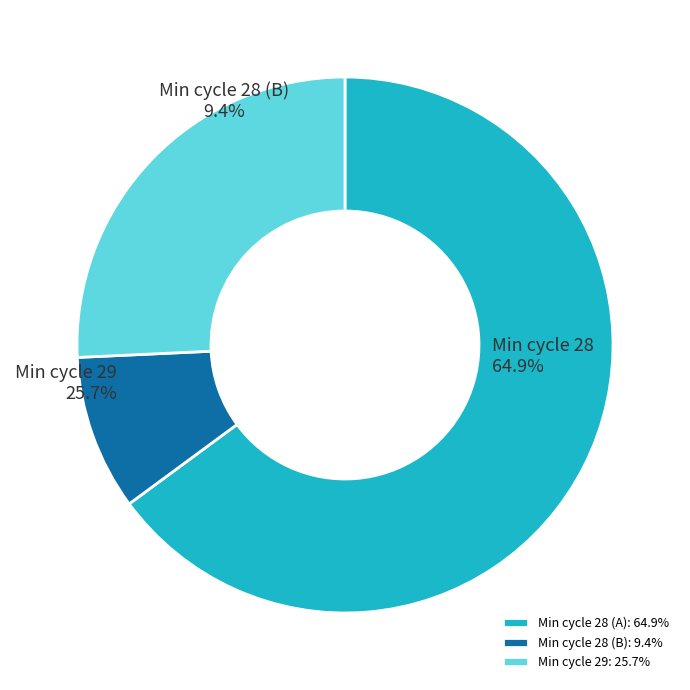

True or false: 28 accounts for 1% of the total.

False